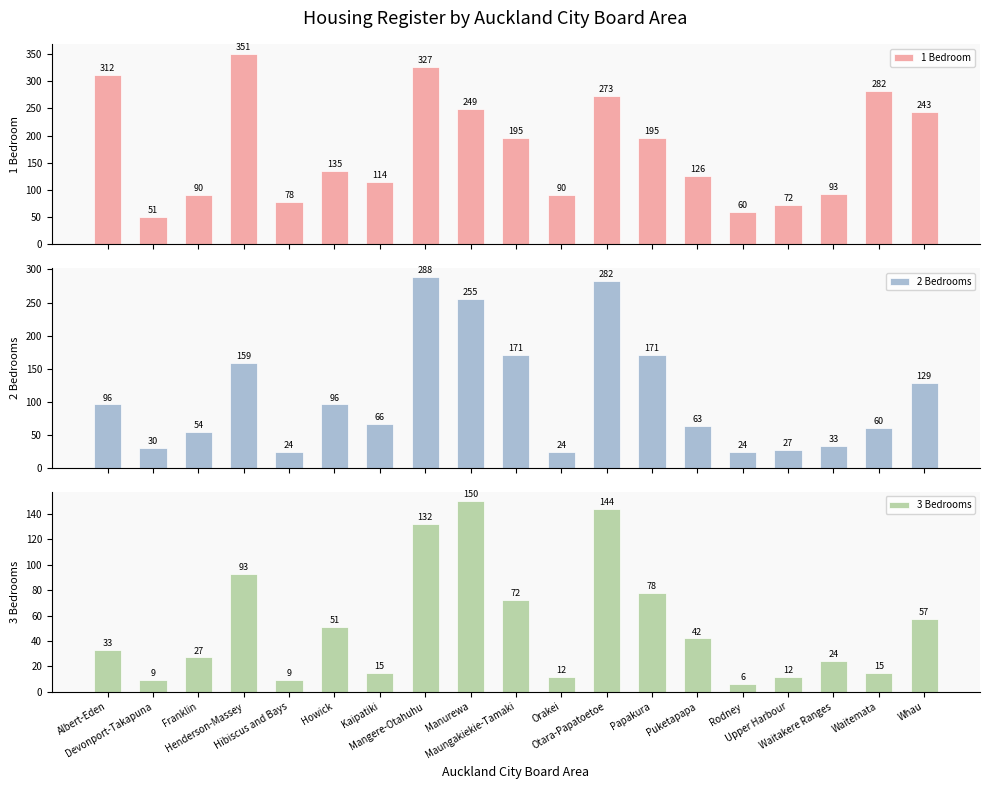

At which label is 1 Bedroom closest to 201?

Maungakiekie-Tamaki